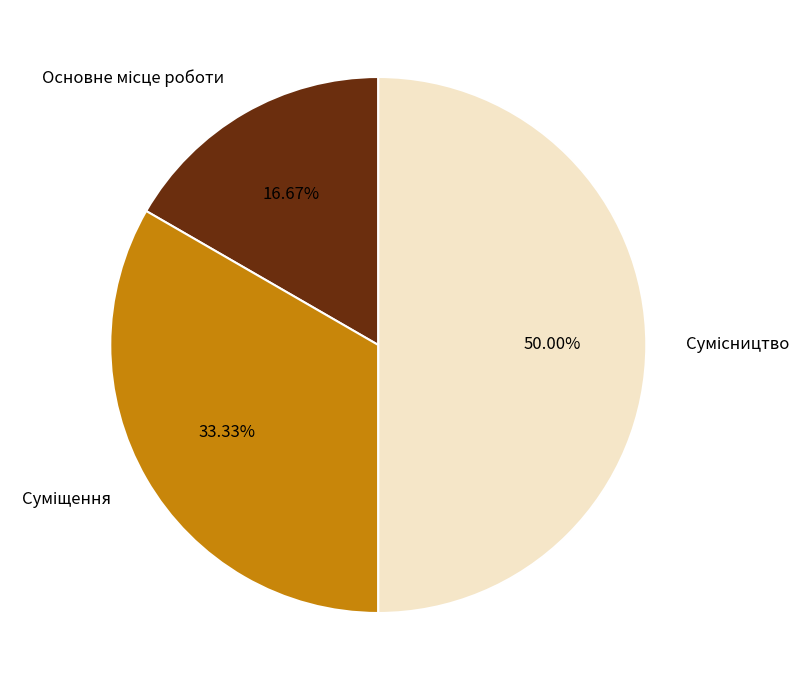

What percentage is the Сумісництво slice, to the nearest percent?

50%